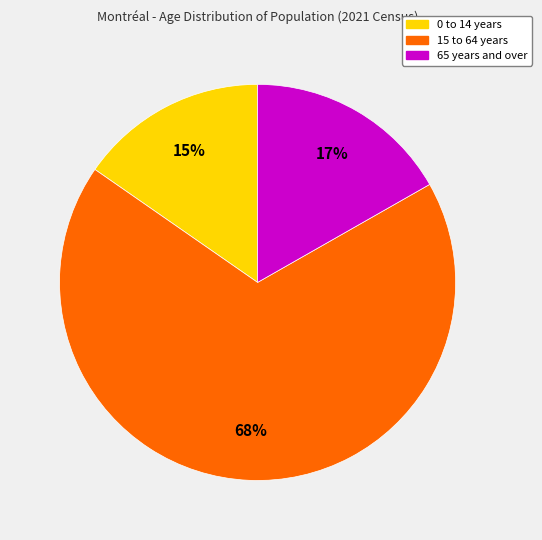

What is the smallest slice in the pie chart?

0 to 14 years